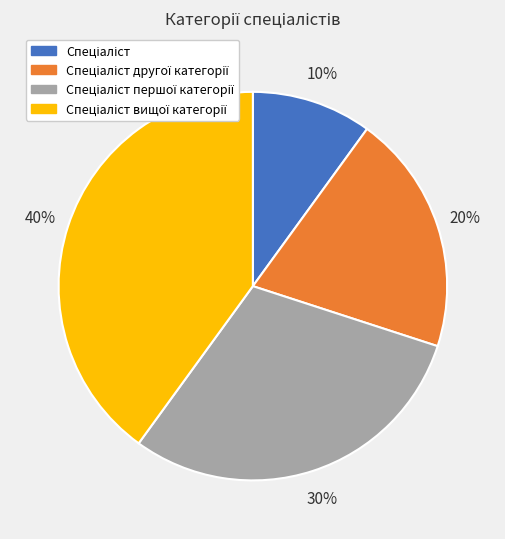

Is there any slice that represents more than half of the pie?

No